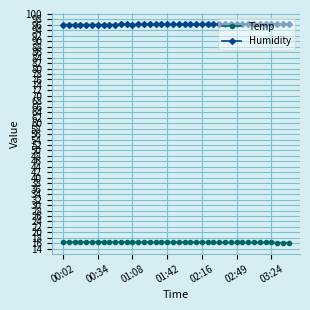

True or false: Humidity and Temp intersect in this chart.

False